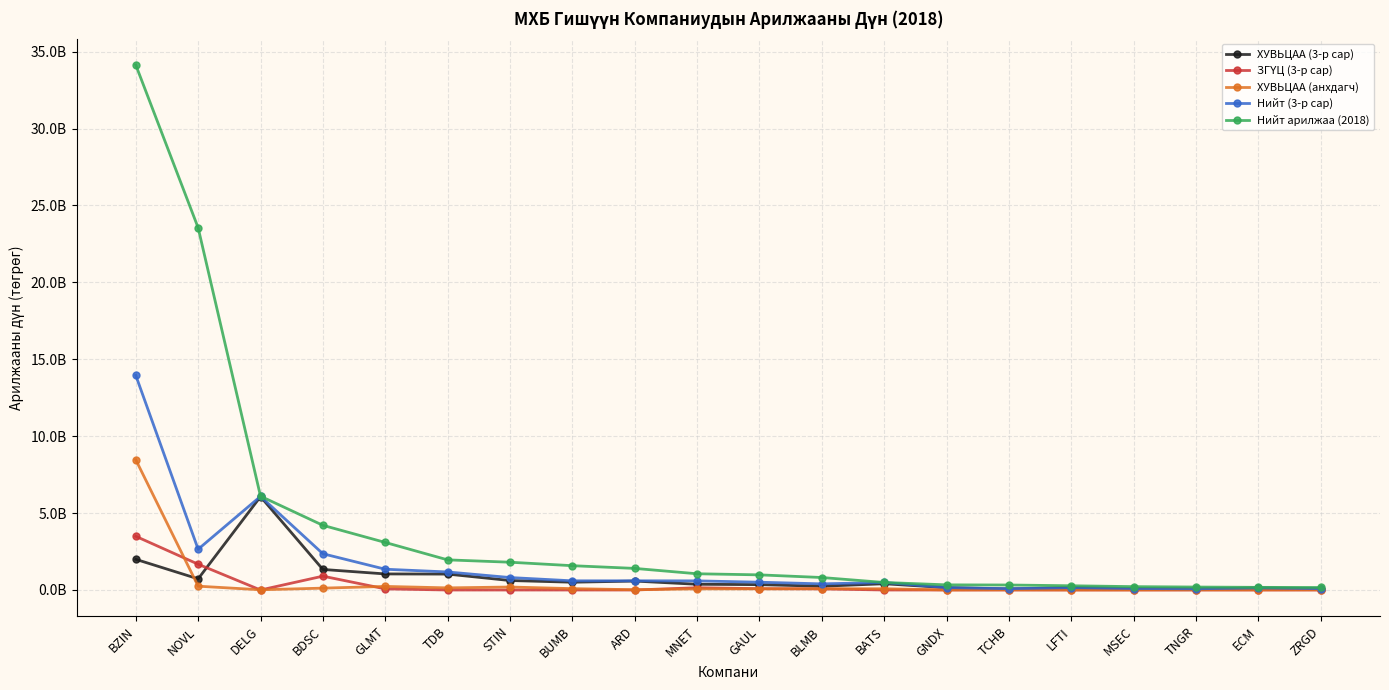

True or false: ХУВЬЦАА (3-р сар) and Нийт арилжаа (2018) intersect in this chart.

False